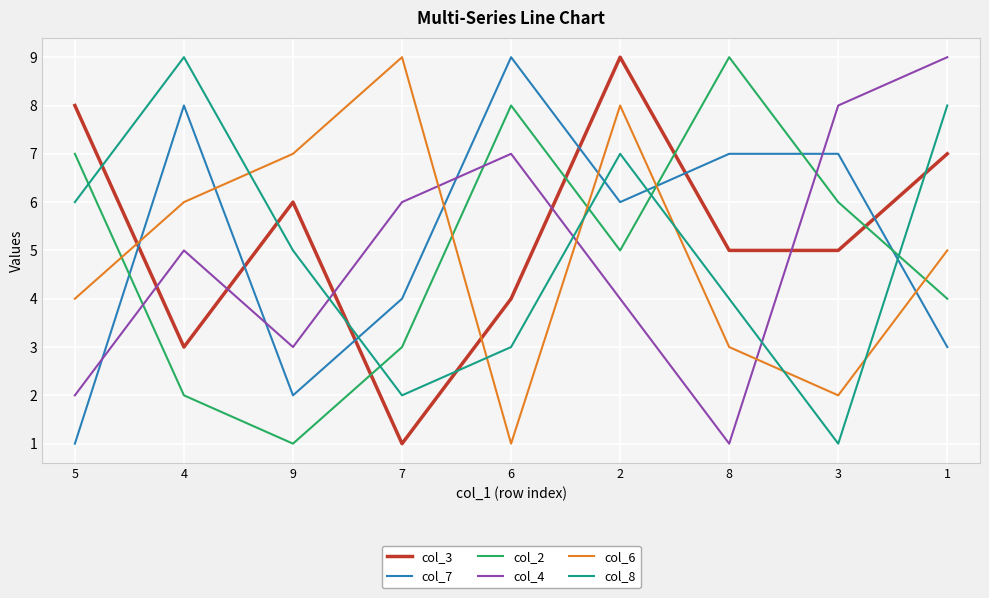

What is the highest value of the col_6 series?

9